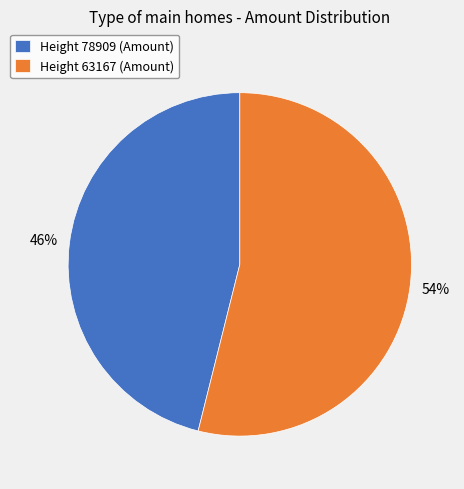

Which slice is the largest?

Height 63167 (Amount)